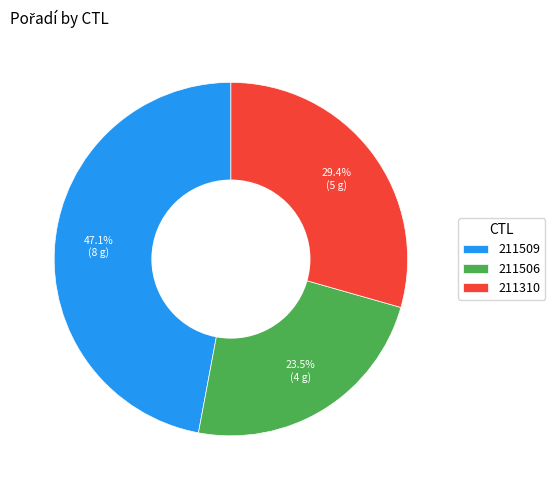

To the nearest percent, what is the average slice percentage?

33%